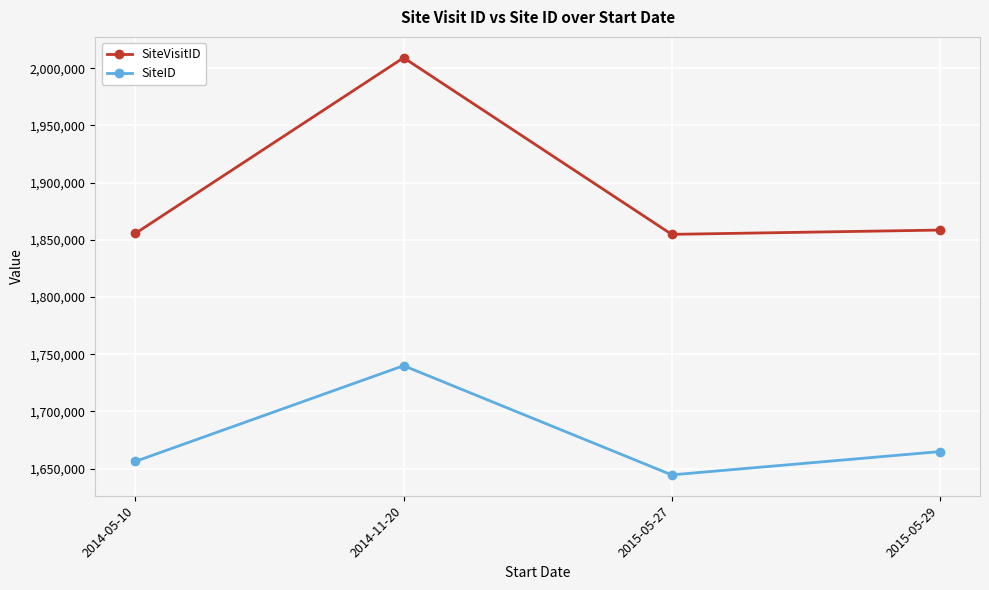

Is it true that SiteID equals 1739949 at 2014-11-20?

True